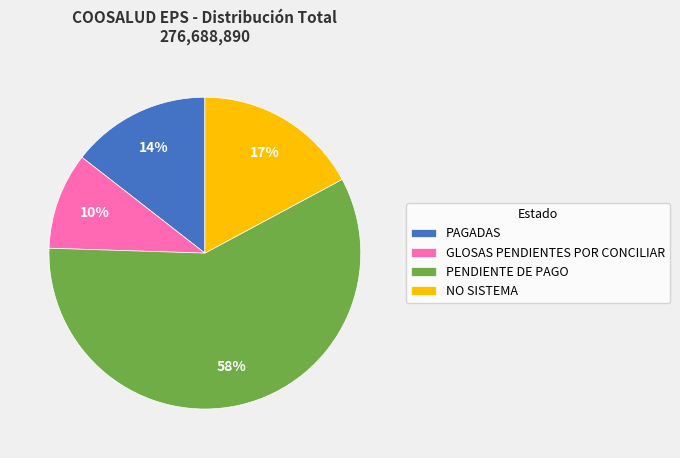

What is the smallest slice in the pie chart?

GLOSAS PENDIENTES POR CONCILIAR